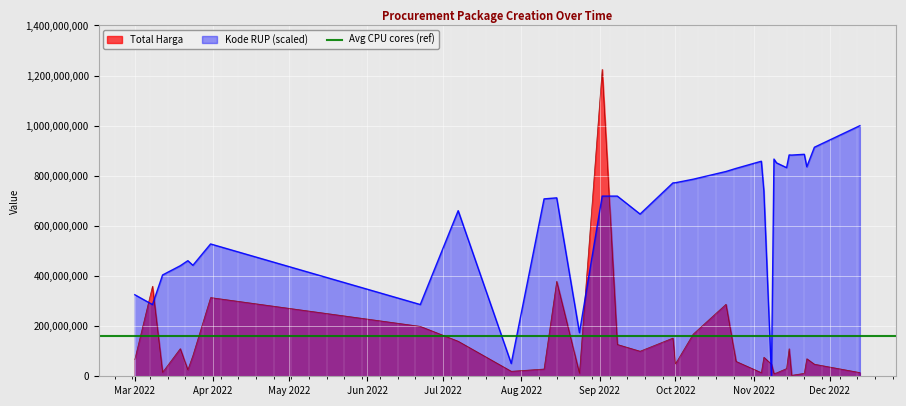

Reading right to left, transcribe all the data shown in this chart.

Total Harga: 14750000.0	48140000.0	70093000.0	11800000.0	3825000.0	110000000.0	30800000.0	13442000.0	11100000.0	48140000.0	75920000.0	14400000.0	59375000.0	287318150.0	168000000.0	49478000.0	152477000.0	100000000.0	127000000.0	1224682000.0	12000000.0	379075000.0	29000000.0	19950000.0	139800000.0	199200000.0	314121780.0	83083505.0	26076550.0	110389990.0	15787200.0	359500000.0	66871000.0
Kode RUP: 1000000000.0	913946778.2	836029336.3	885824462.2	882699647.6	883219970.9	832512376.9	851657636.4	866840694.0	0.0	740096566.7	858159733.0	829617032.2	817206383.0	786331950.7	772412076.4	771655519.3	647346782.4	719007831.2	719033365.5	173997836.5	712090592.1	707914477.6	51104304.6	660871298.9	286323411.1	528039879.4	442883061.2	461278020.2	441124581.5	404282411.3	286195740.0	325411747.9